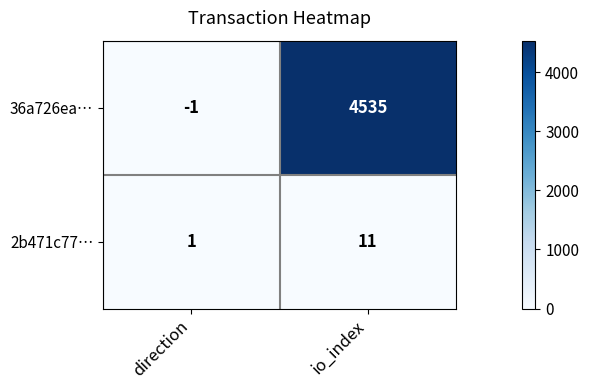

Which category has the highest value across all series?

io_index